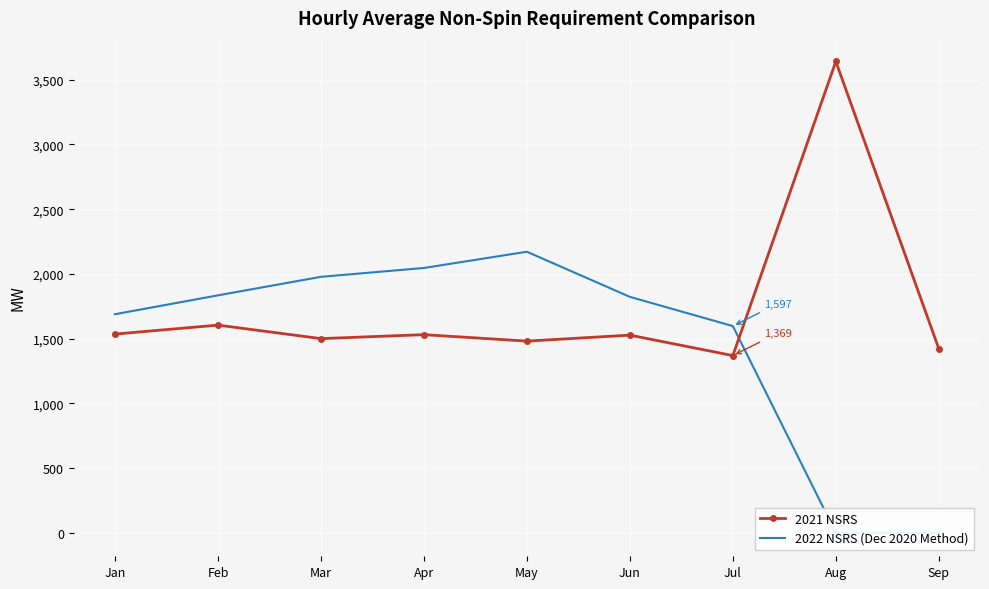

What are all the series names shown in the legend?

2021 NSRS, 2022 NSRS (Dec 2020 Method)